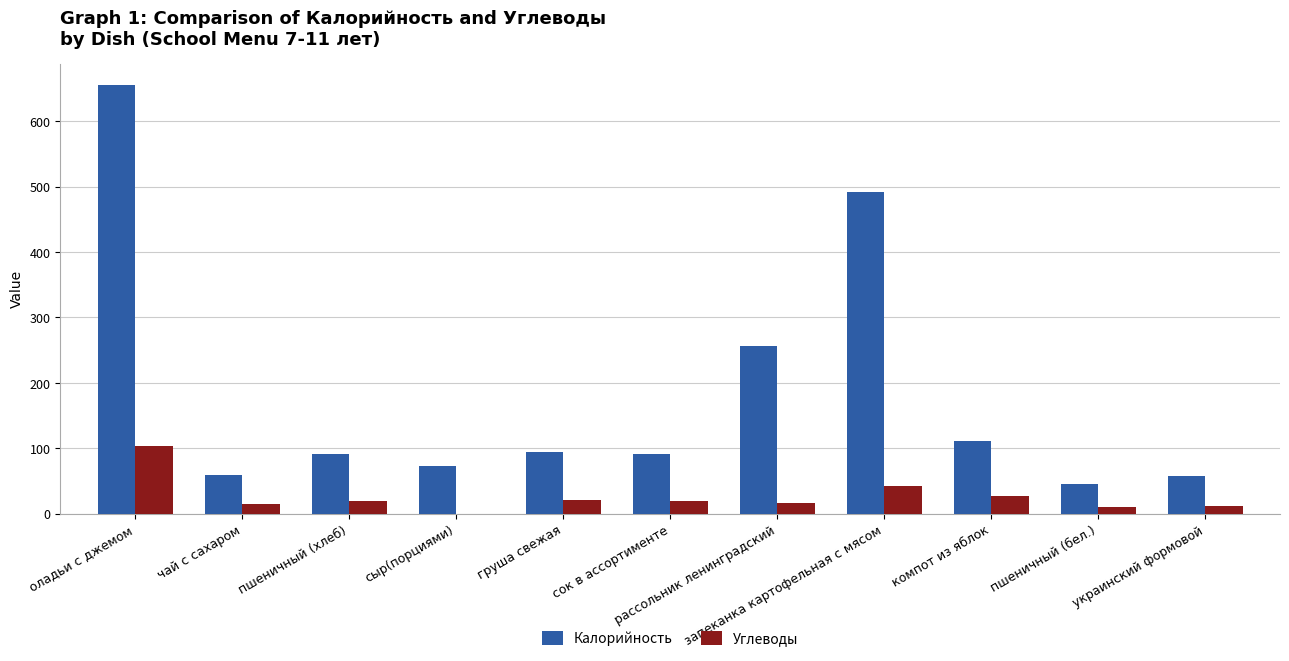

Is it true that Углеводы equals 19 at сок в ассортименте?

True